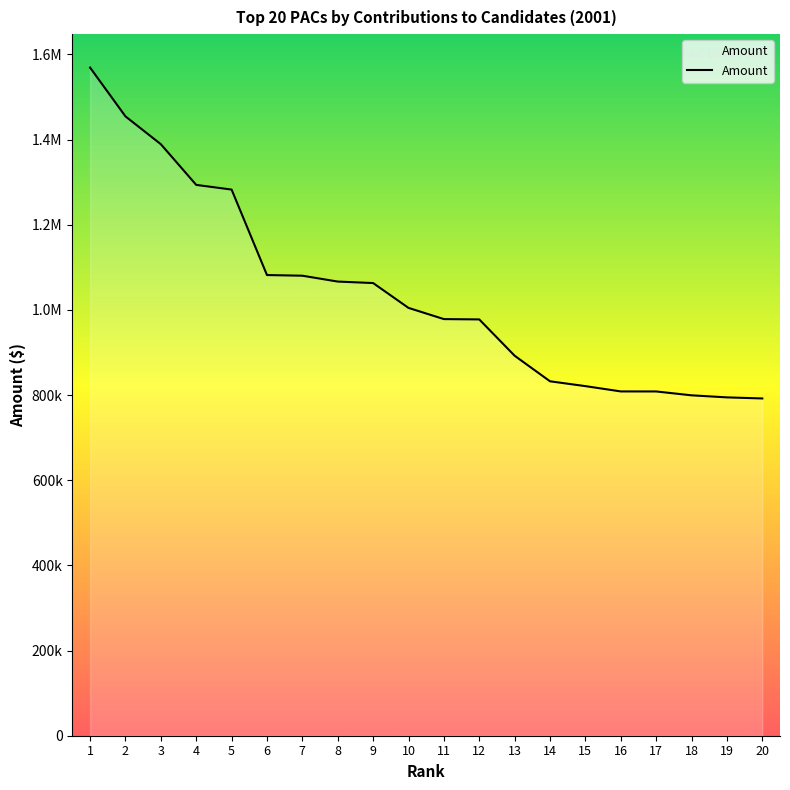

Does the chart display data point markers on the line(s)?

No